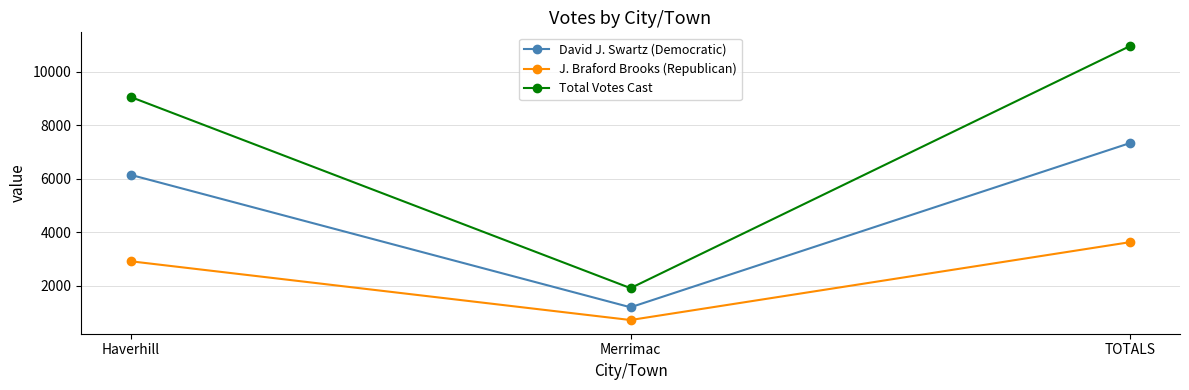

Where is J. Braford Brooks (Republican) nearest to the value 2171?

Haverhill